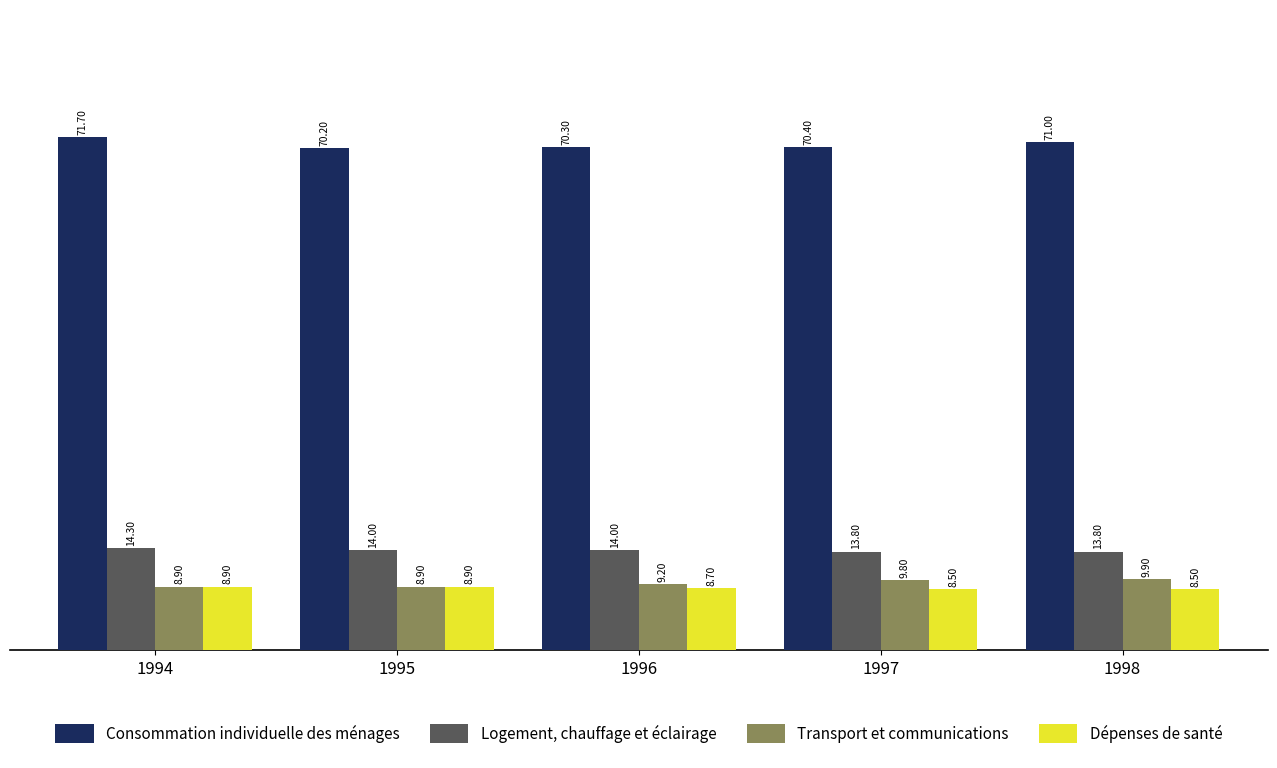

Which series changed the most between 1995 and 1998?

Transport et communications